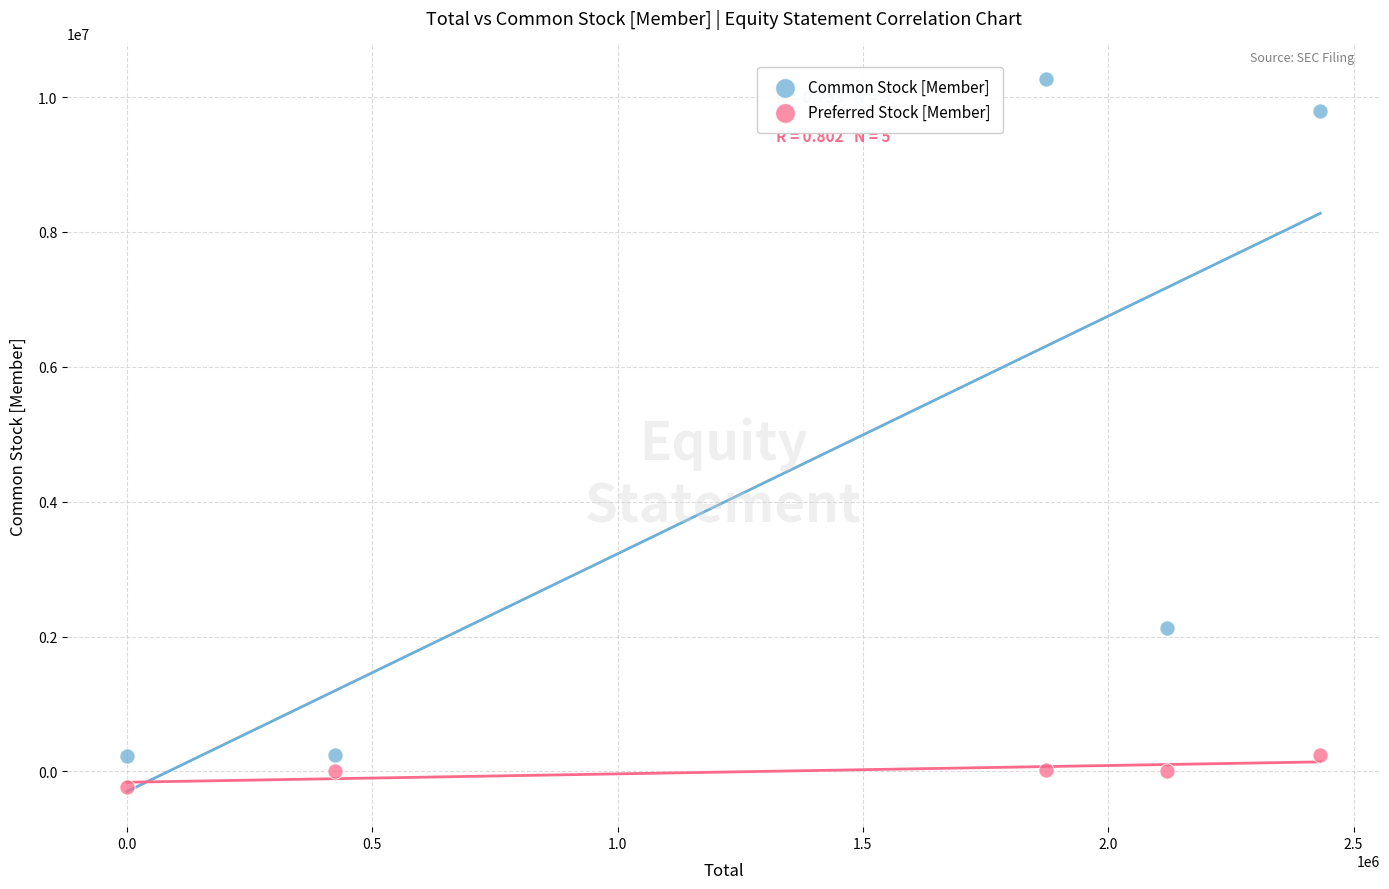

Across all series, what Y value is closest to 5020292?

2120558